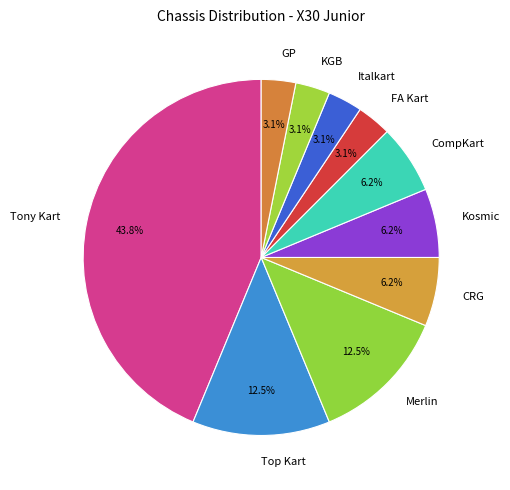

Which slice is the largest?

Tony Kart